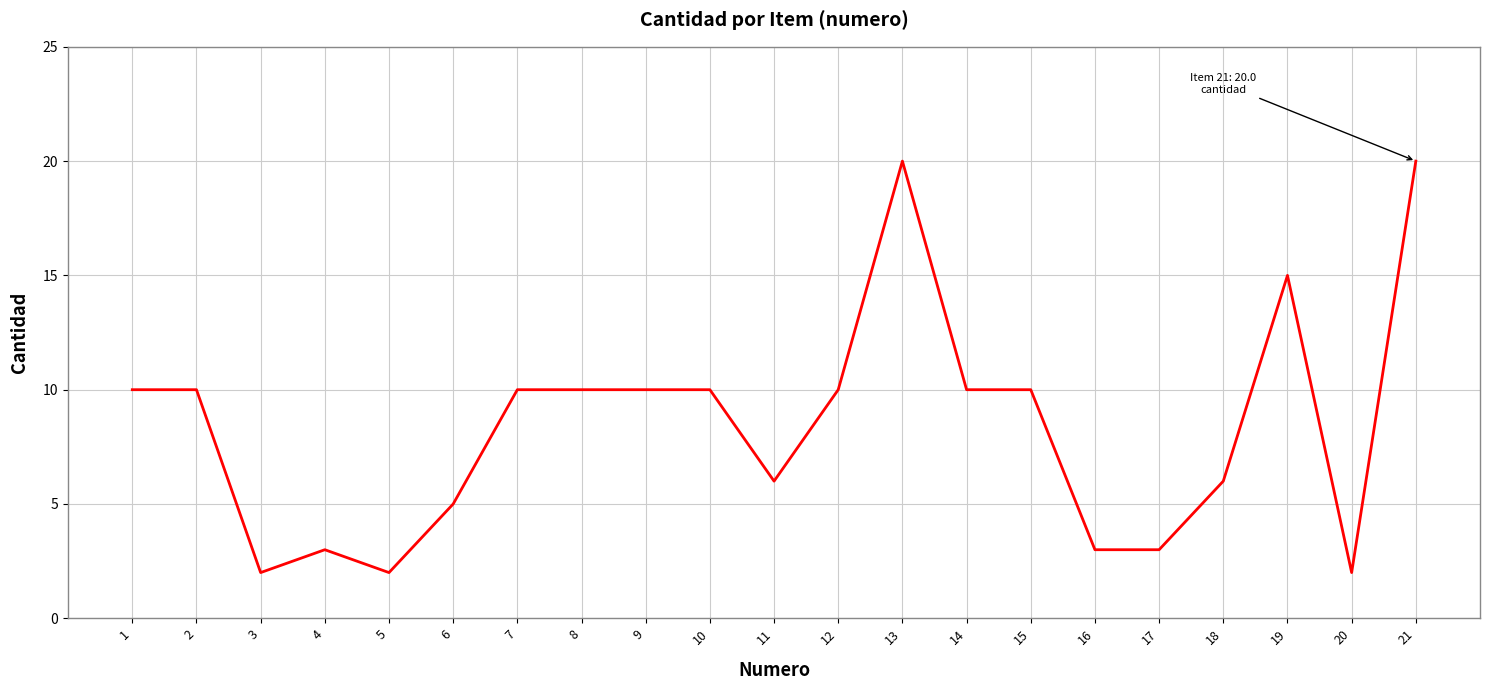

What value does the data have at 21, to the nearest 5?

20